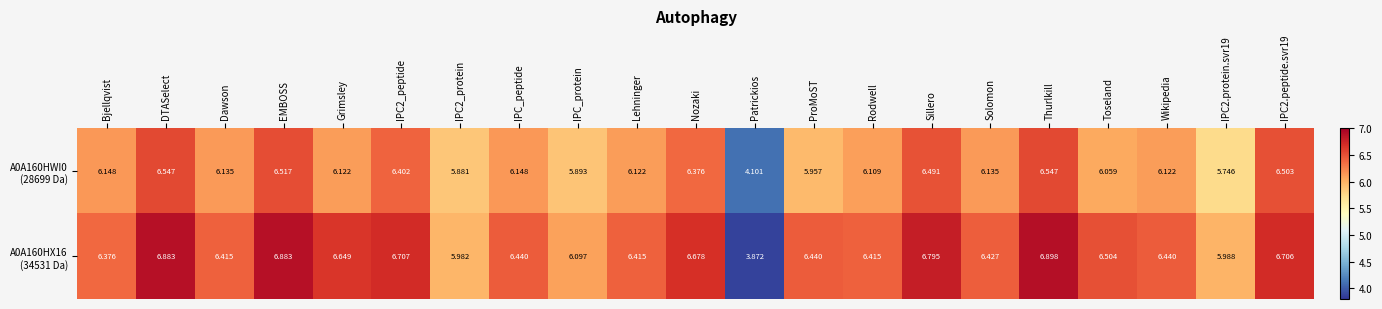

At which category is the sum across all series the highest?

Thurlkill